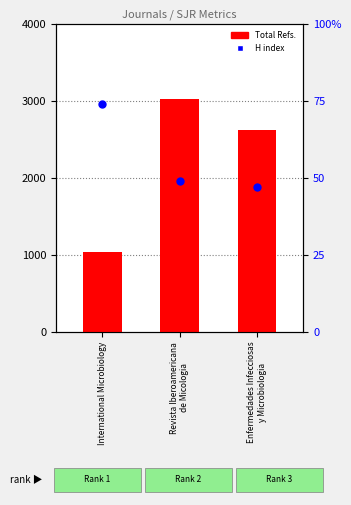

At how many categories does at least one series exceed 2247?

2